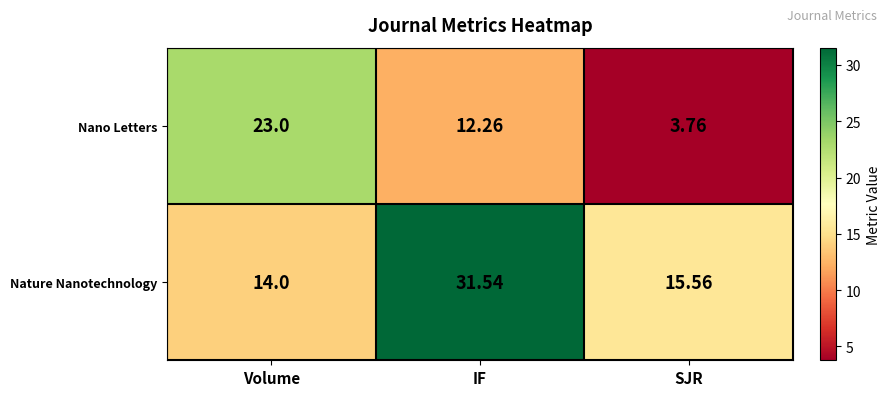

How many values in the Nature Nanotechnology series are below 15?

1